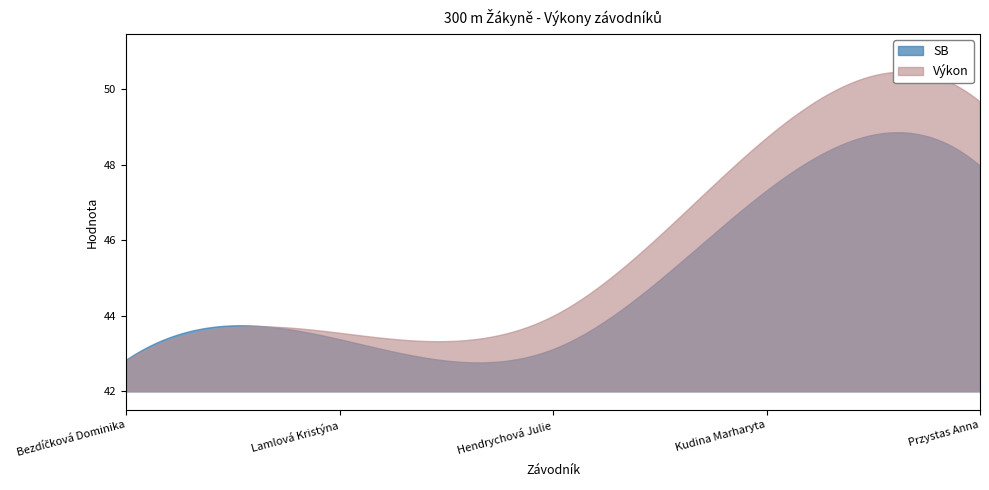

Rank the series by their maximum value, from lowest to highest.

Pořadí, SB, Výkon